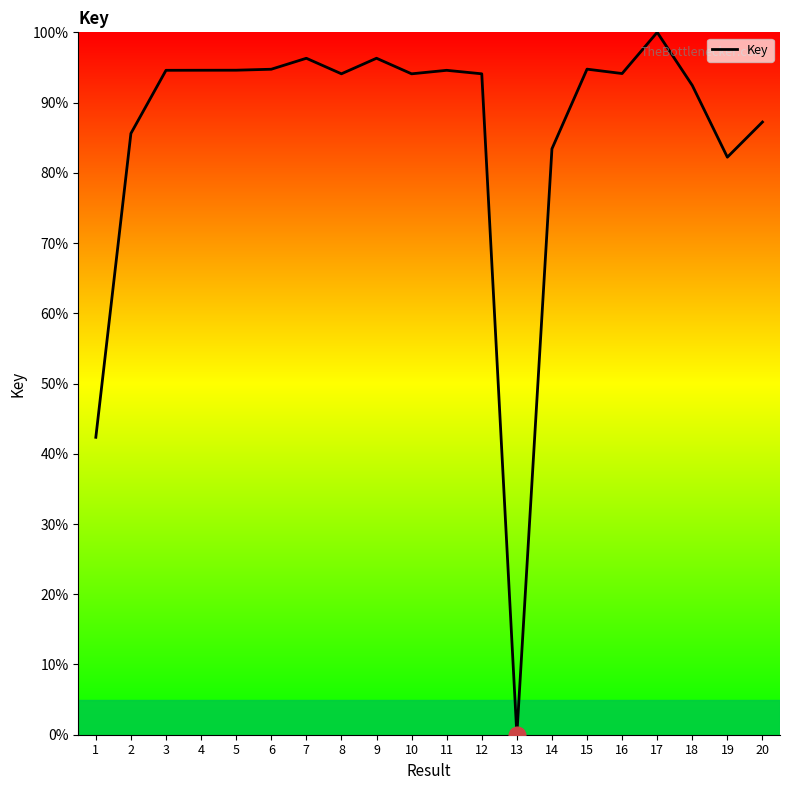

What is the difference between the values at 1 and 17?

57.7